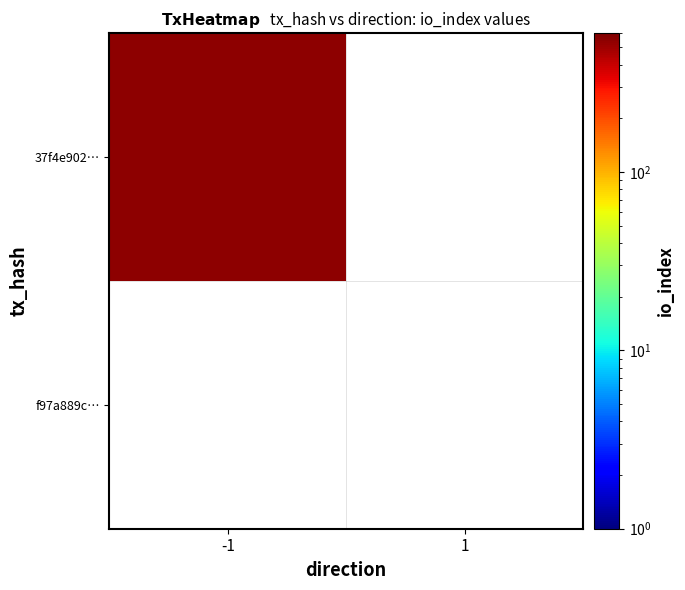

How many data points does each series have?

2